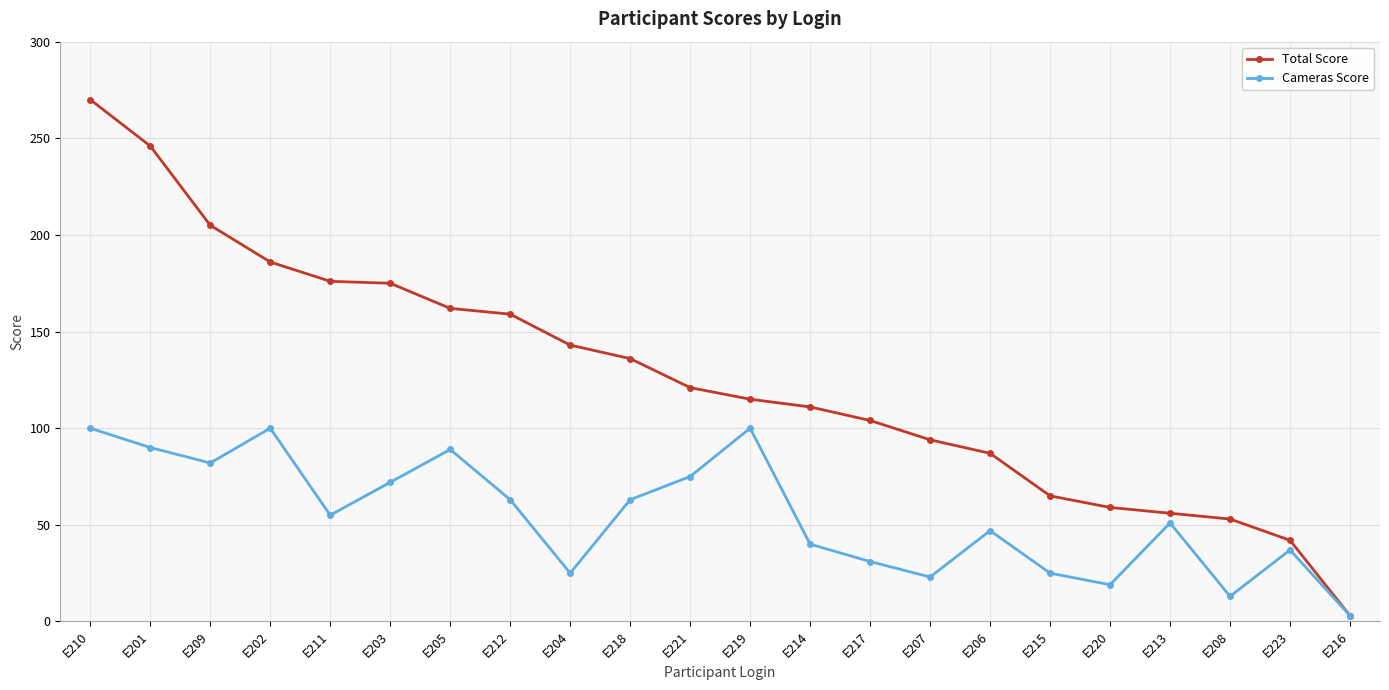

What is the difference between the Total Score values at E223 and E201?

204